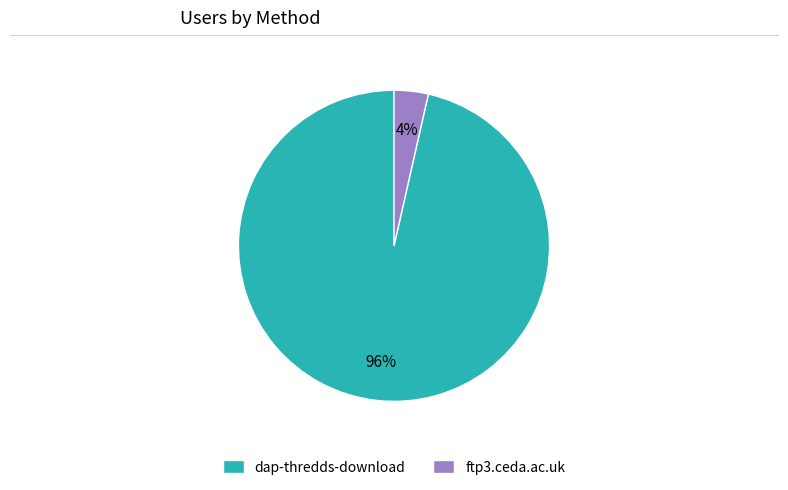

To the nearest percent, what is the combined percentage of ftp3.ceda.ac.uk and dap-thredds-download?

100%